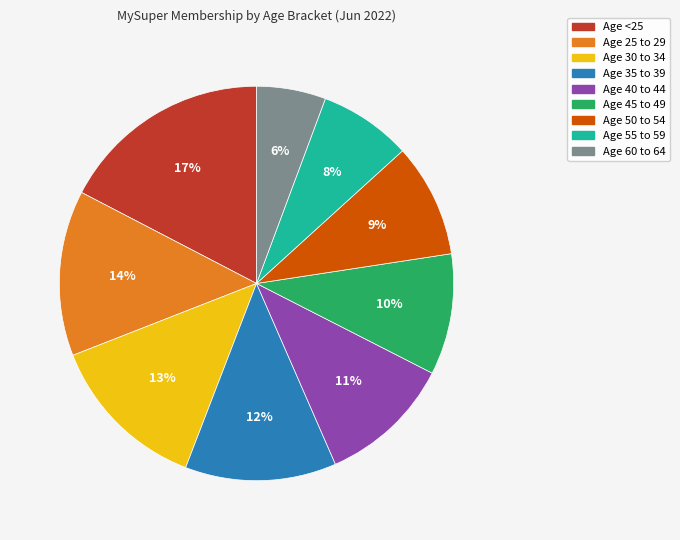

To the nearest percent, what is the average slice percentage?

11%